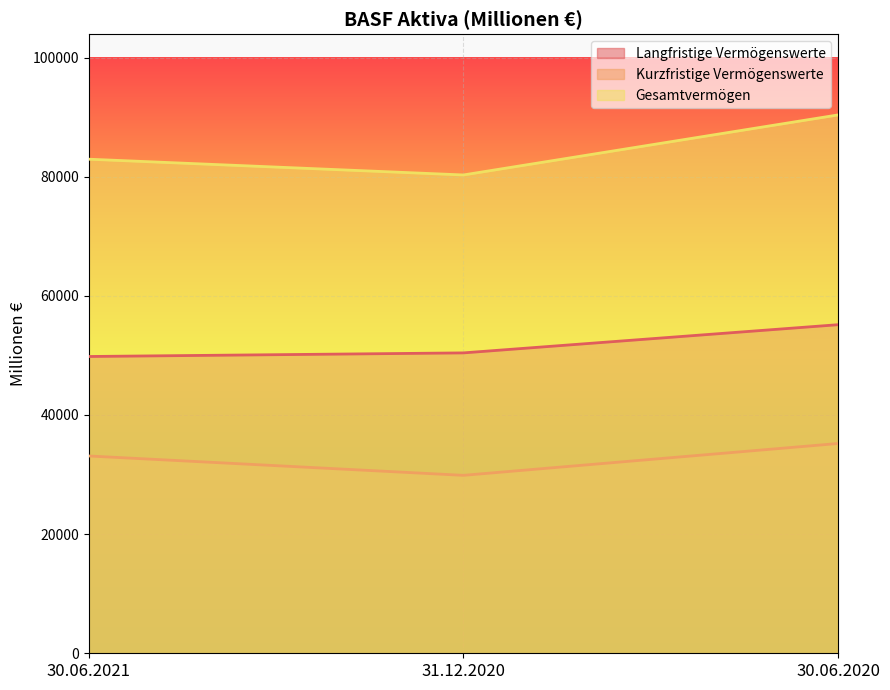

What is the spread (max minus min) of values at 30.06.2021?

49819